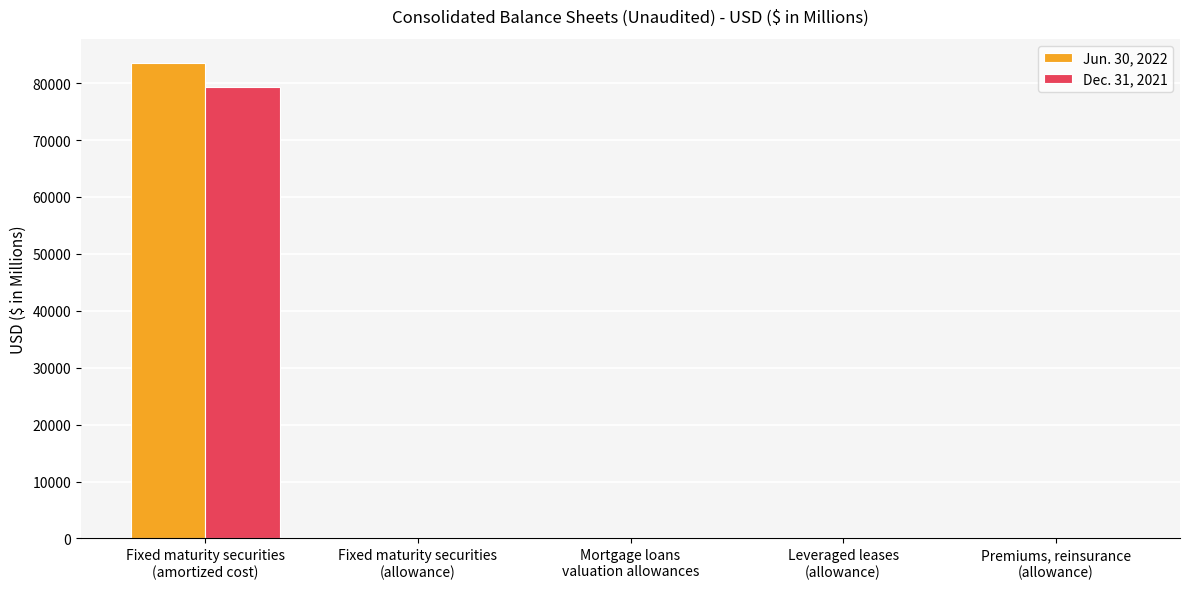

What is the greatest value displayed?

83613